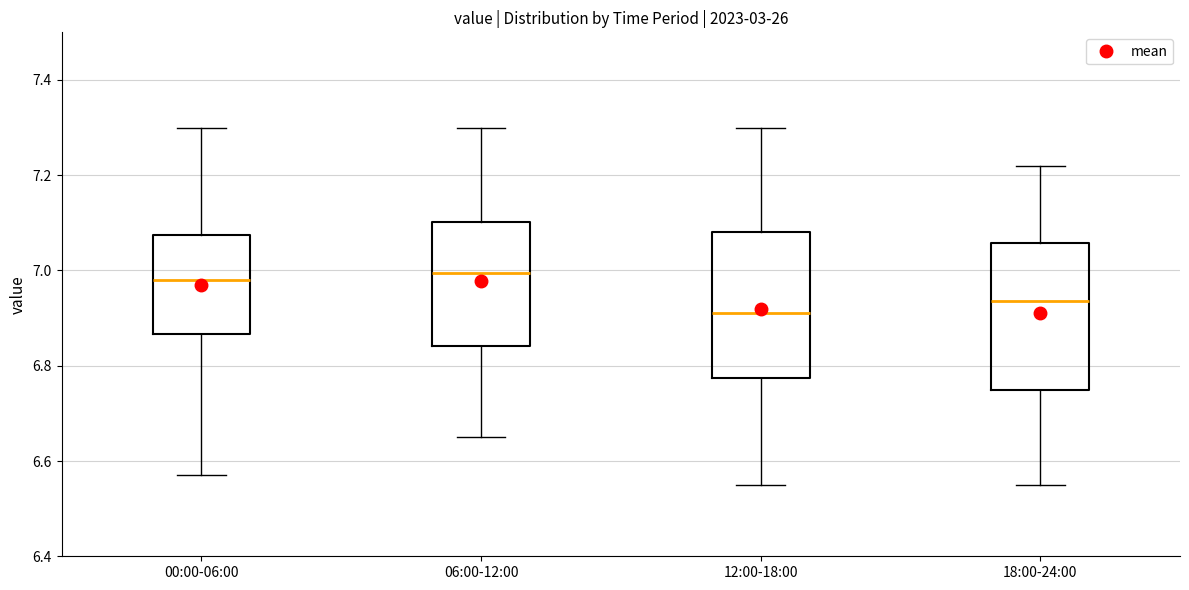

Where does the lower whisker of the box for 00:00-06:00 end on the y-axis? The values are not printed on the chart, so give them approximately, as read against the axis.

6.58